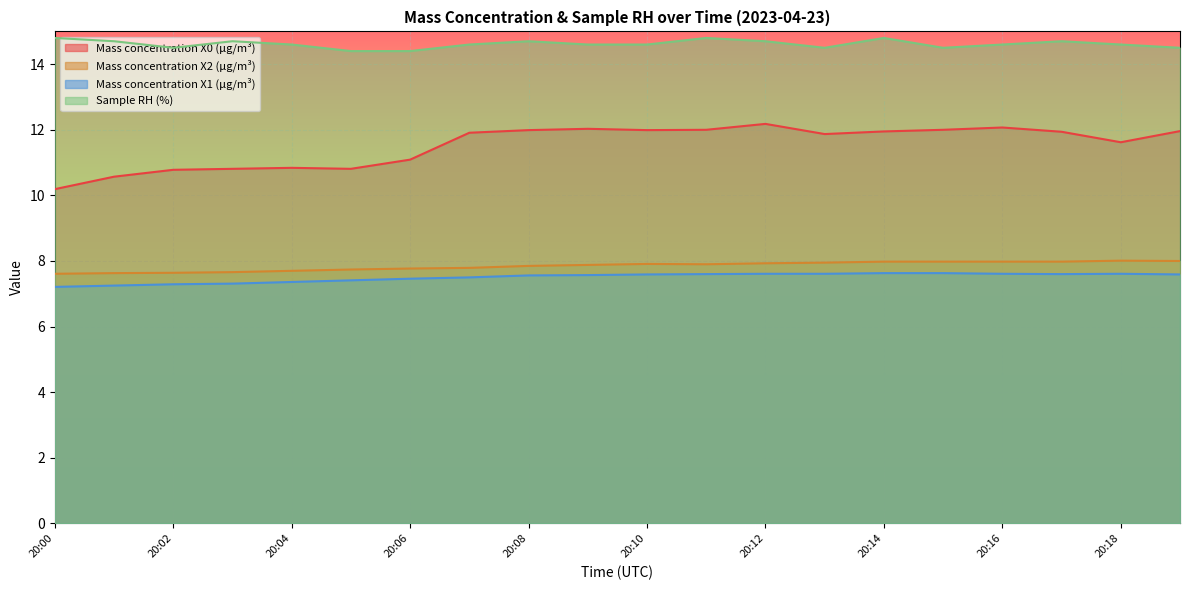

Which series has the largest range (max minus min)?

Mass concentration X0 (μg/m³)